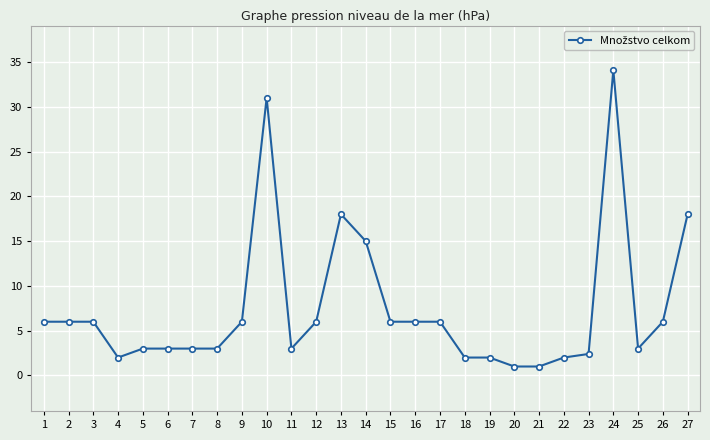

Count the number of categories in the chart.

27